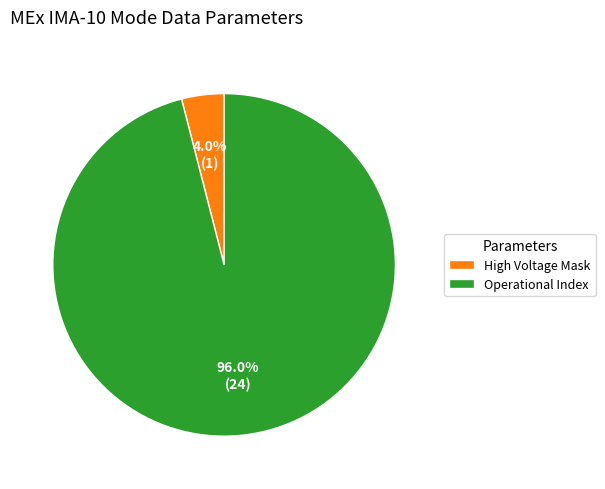

Which slice is the smallest?

High Voltage Mask